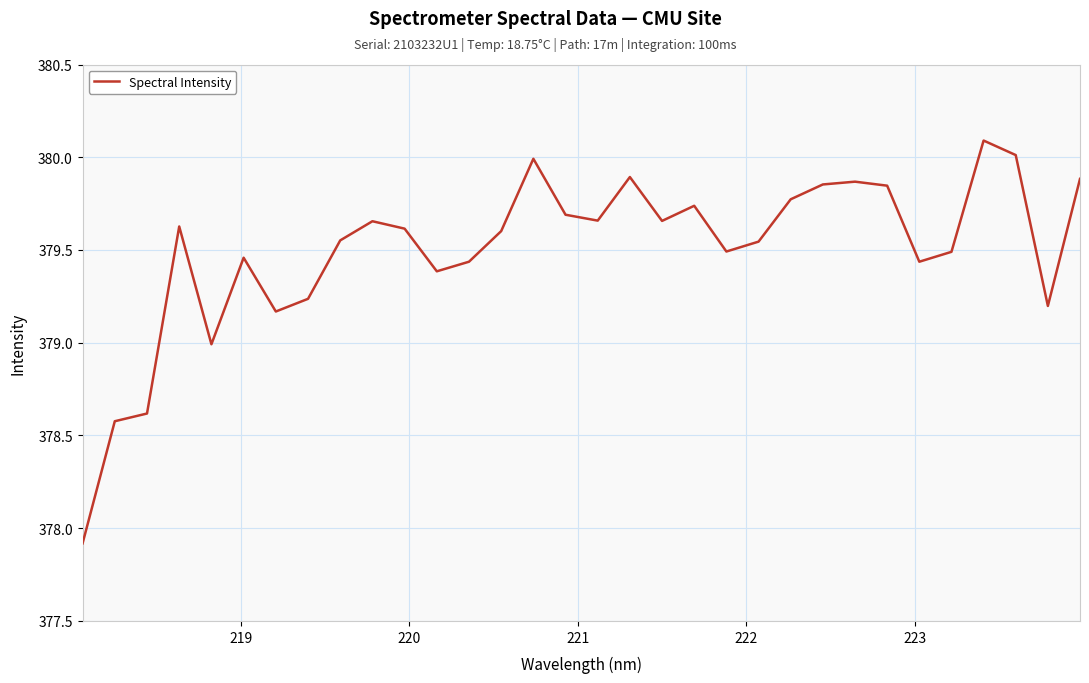

What is the maximum value shown in the chart?

380.1